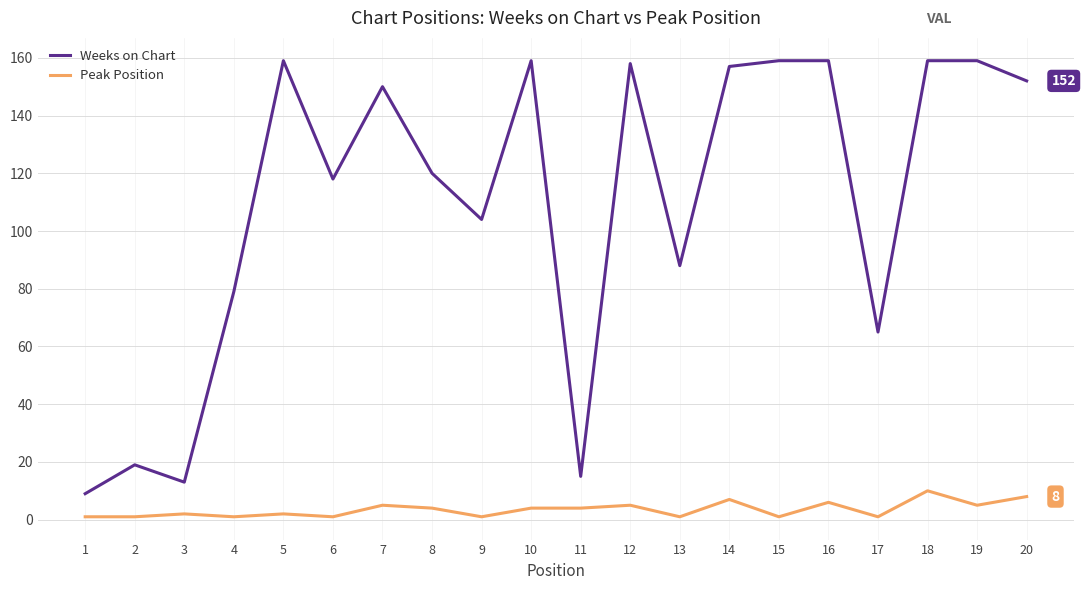

Which series changed the most between 1 and 6?

Weeks on Chart